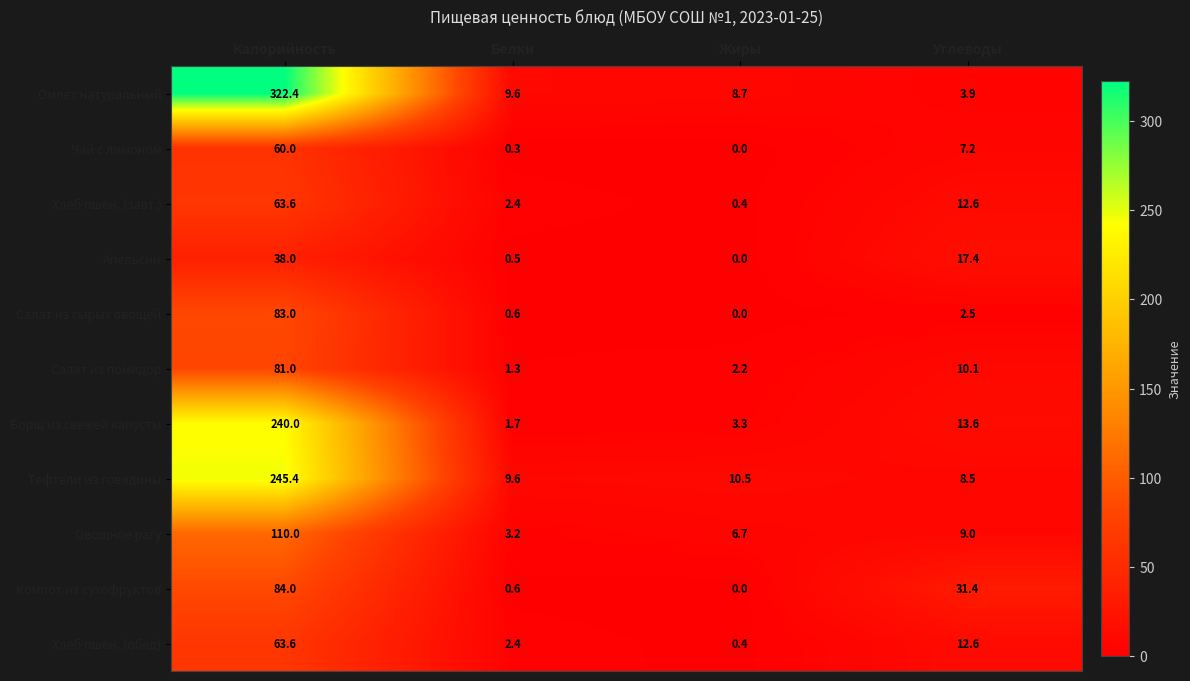

What is the difference between the maximum and second lowest values in the Компот из сухофруктов series?

83.4